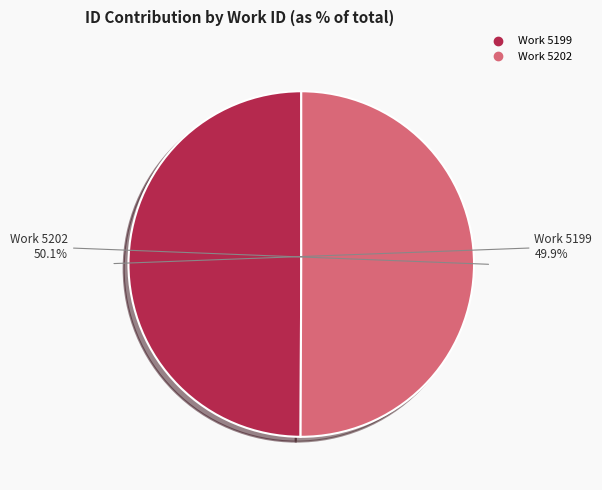

Is there a majority slice in this chart?

Yes